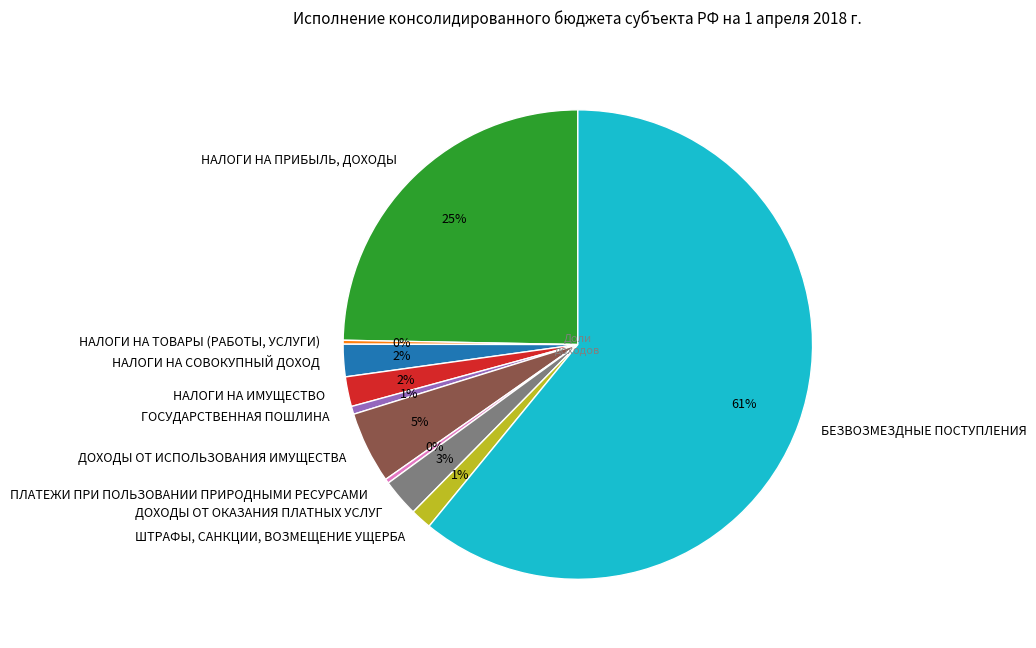

Which has a higher value, ПЛАТЕЖИ ПРИ ПОЛЬЗОВАНИИ ПРИРОДНЫМИ РЕСУРСАМИ or НАЛОГИ НА ИМУЩЕСТВО?

НАЛОГИ НА ИМУЩЕСТВО